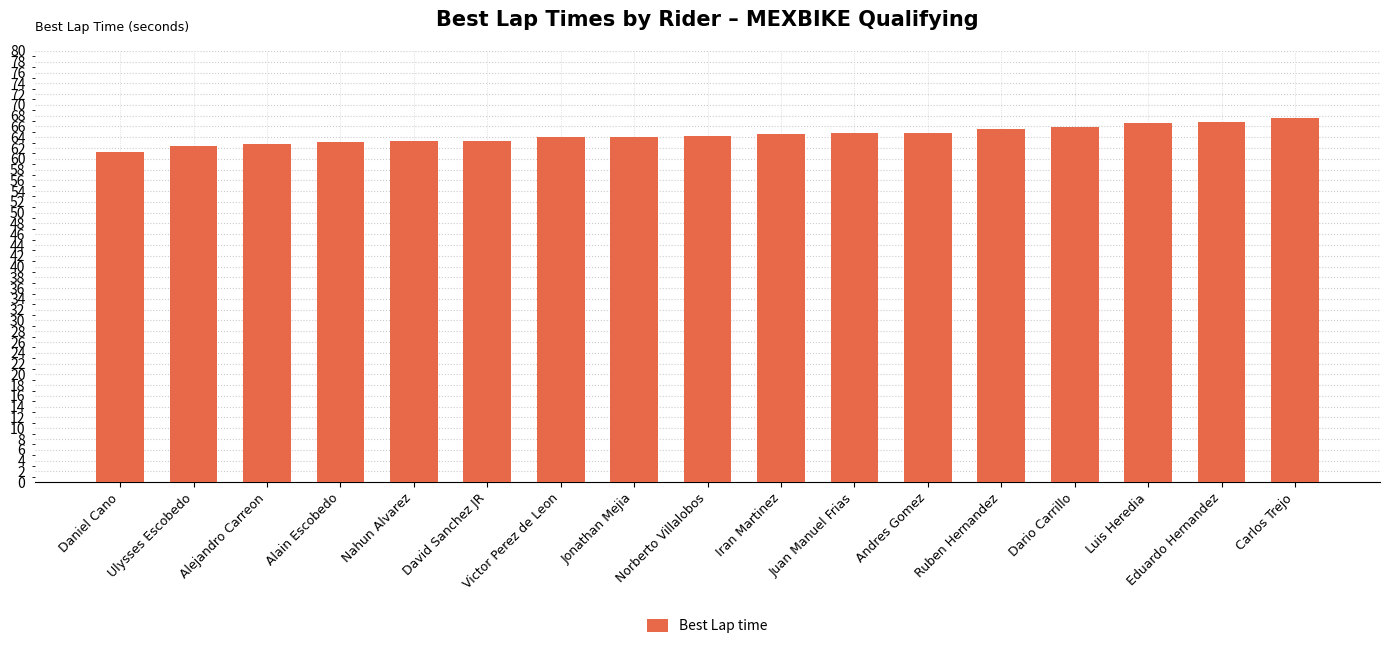

What is the difference between the second highest and second lowest values?

4.5